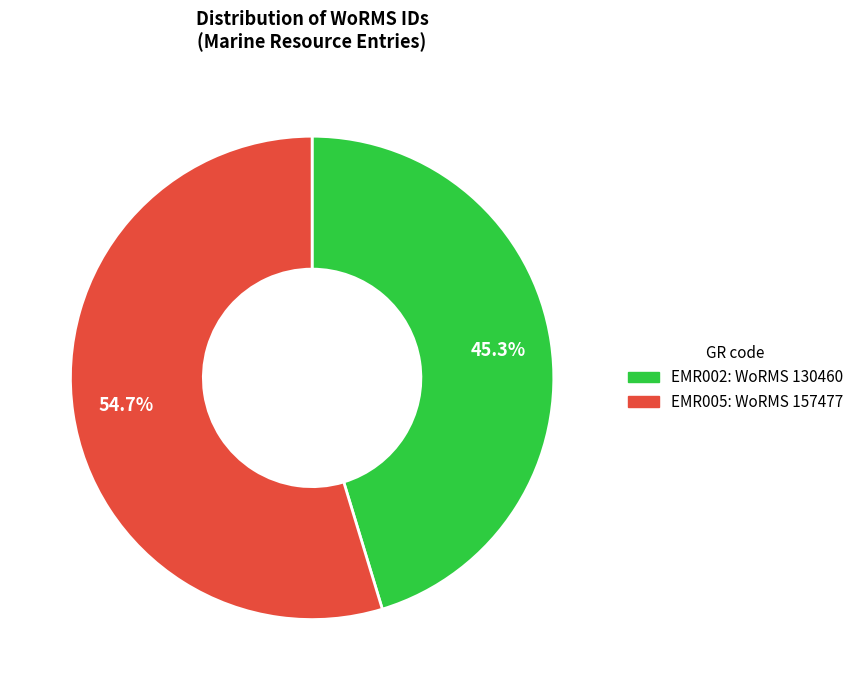

Between EMR002 and EMR005, which is larger?

EMR005